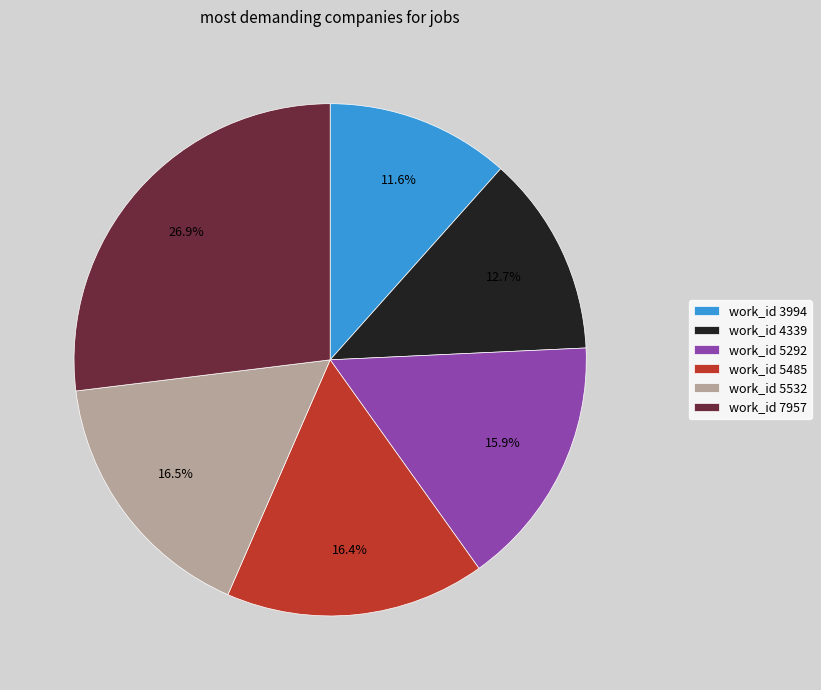

What is the smallest slice in the pie chart?

work_id 3994